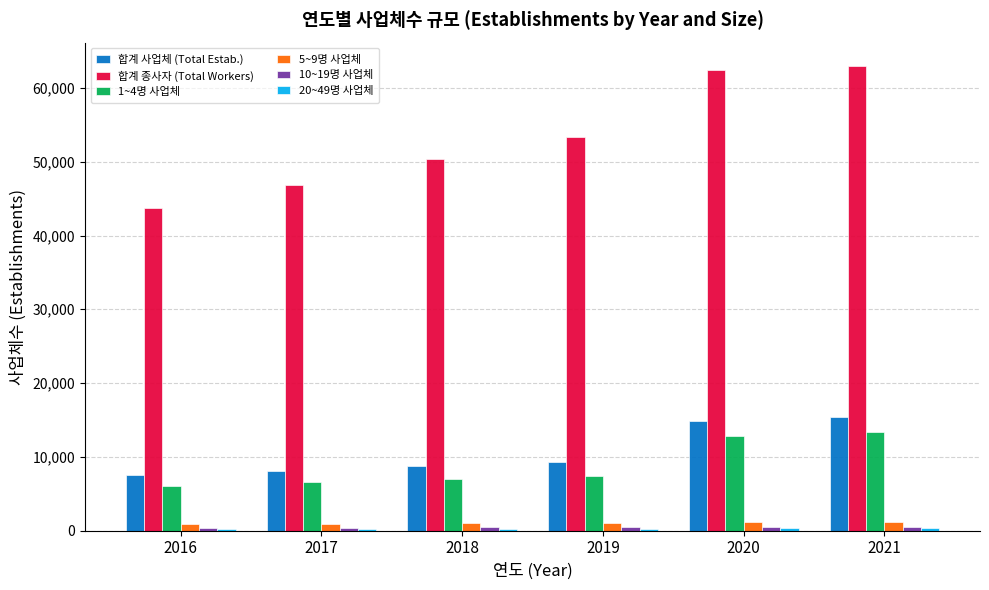

Is it true that 합계 종사자 (Total Workers) equals 43761 at 2016?

True